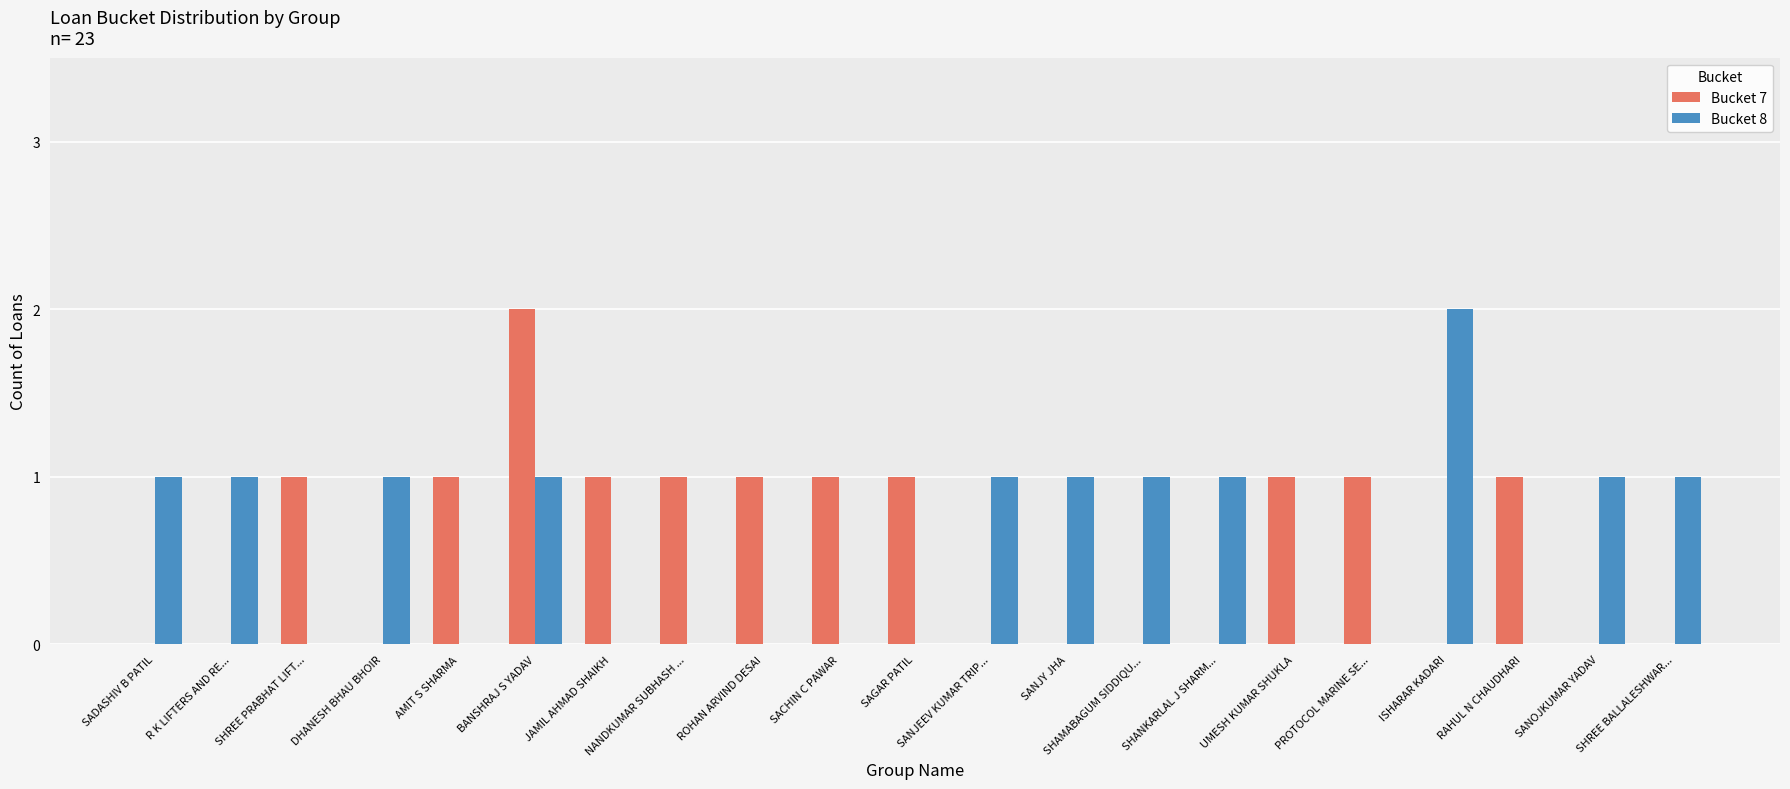

Which category has the highest value in the Bucket 7 series?

BANSHRAJ S YADAV